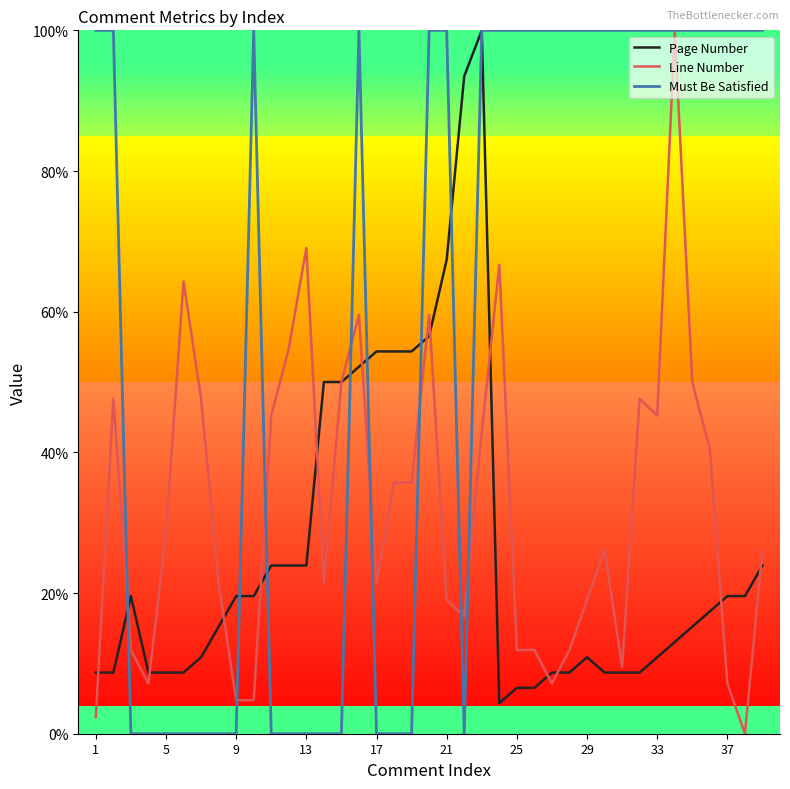

How many data points in Line Number are less than 26?

18